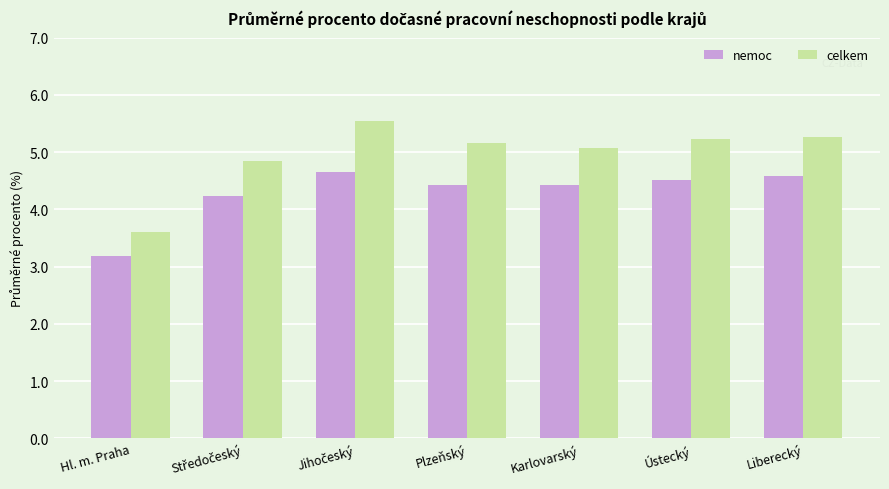

How many bars are there in each group?

2